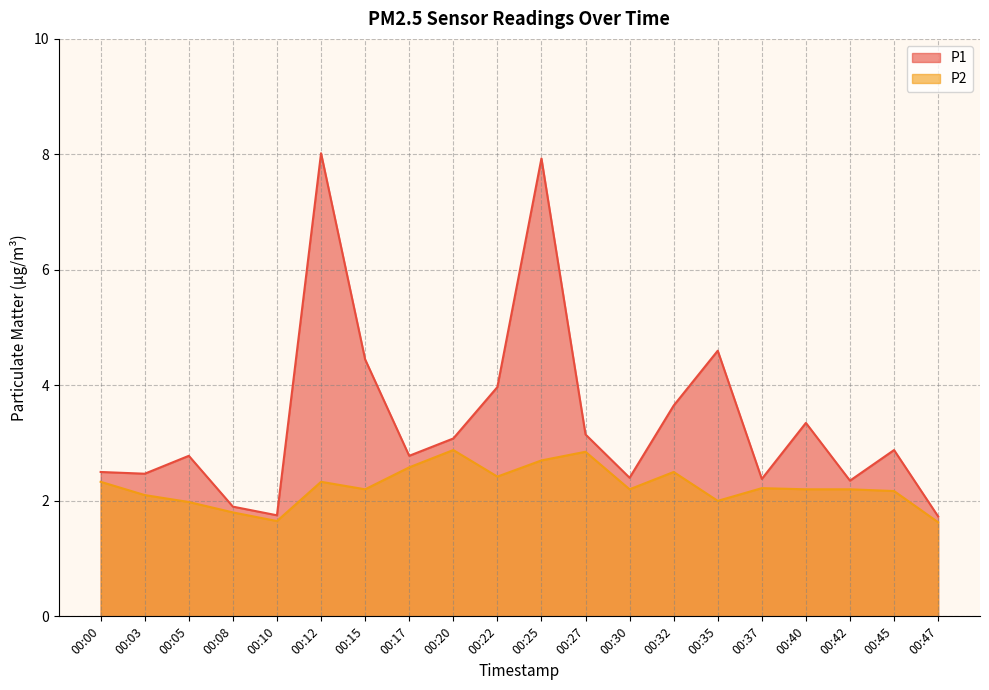

What is the difference between the second highest and minimum values in the P2 series?

1.2